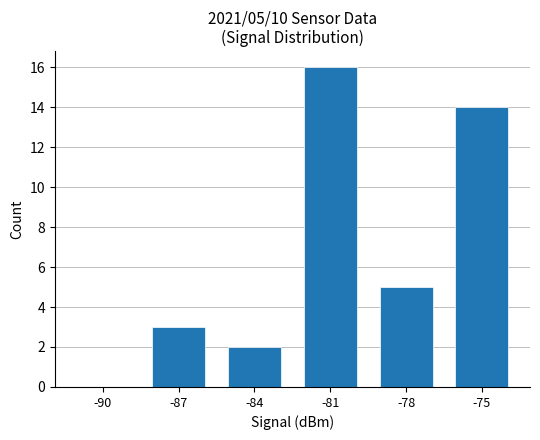

Which label corresponds to the largest value in the chart?

-81